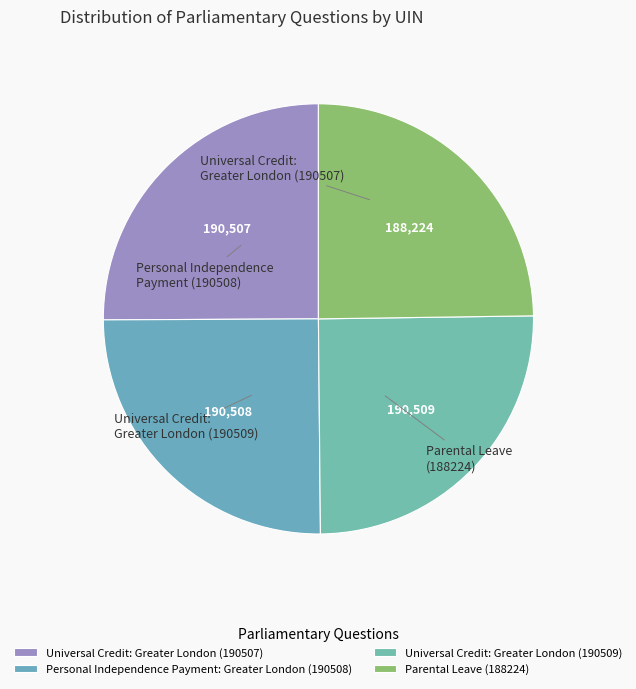

Rank the categories by value from lowest to highest.

Parental Leave (188224), Universal Credit: Greater London (190507), Personal Independence Payment: Greater London (190508), Universal Credit: Greater London (190509)